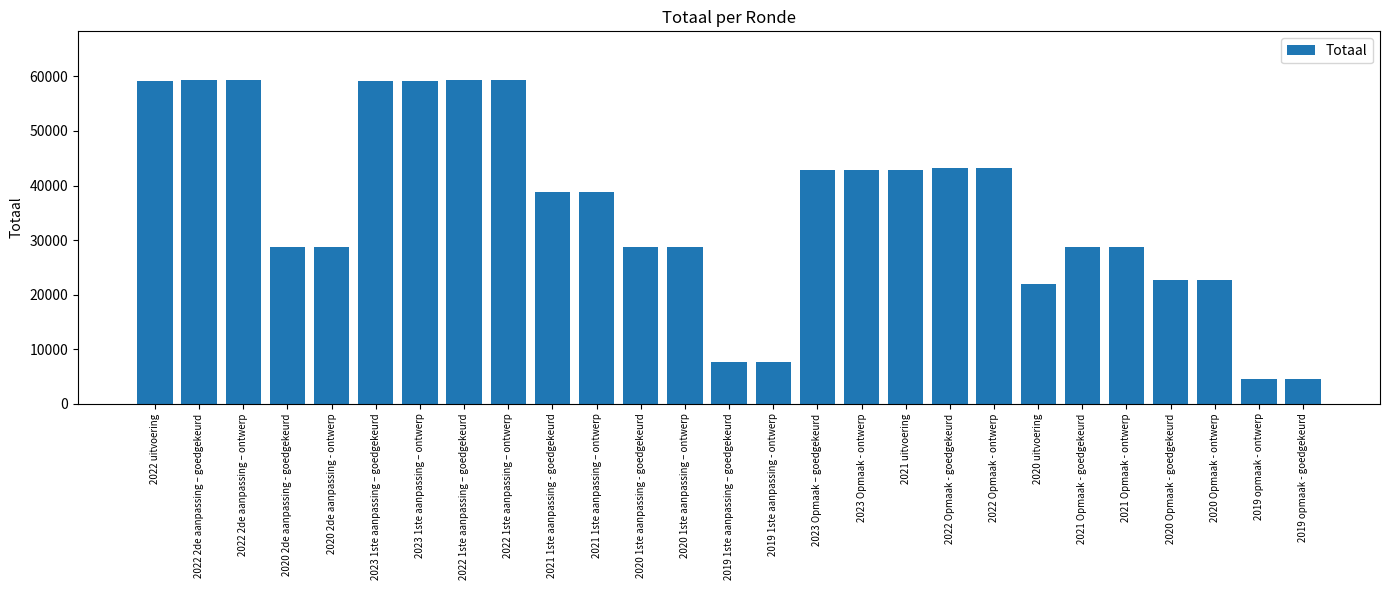

What is the sum of all values?

971977